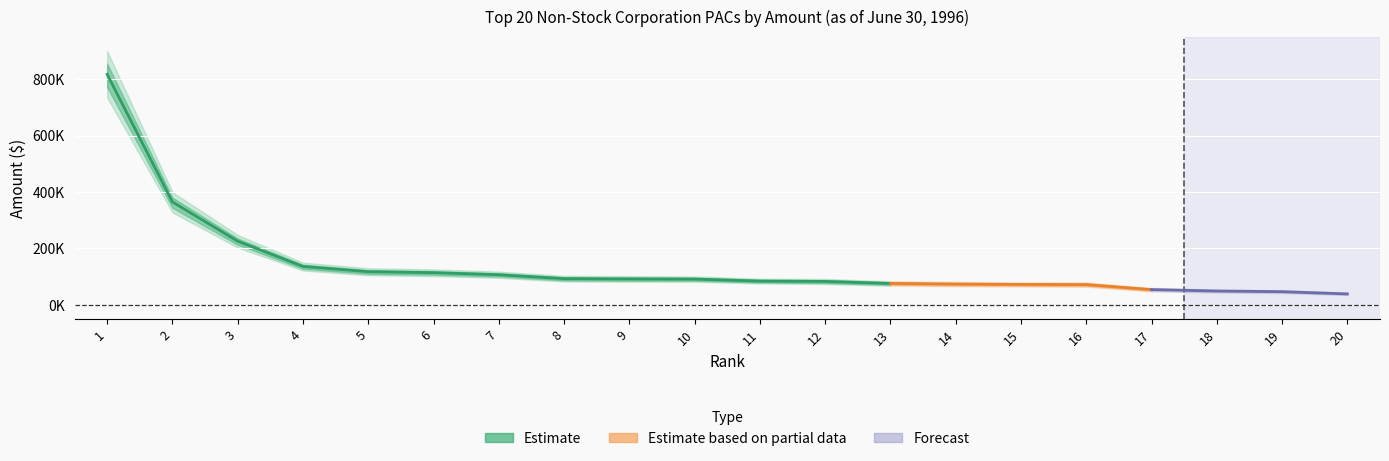

What is the difference between the values at 18 and 10?

42291